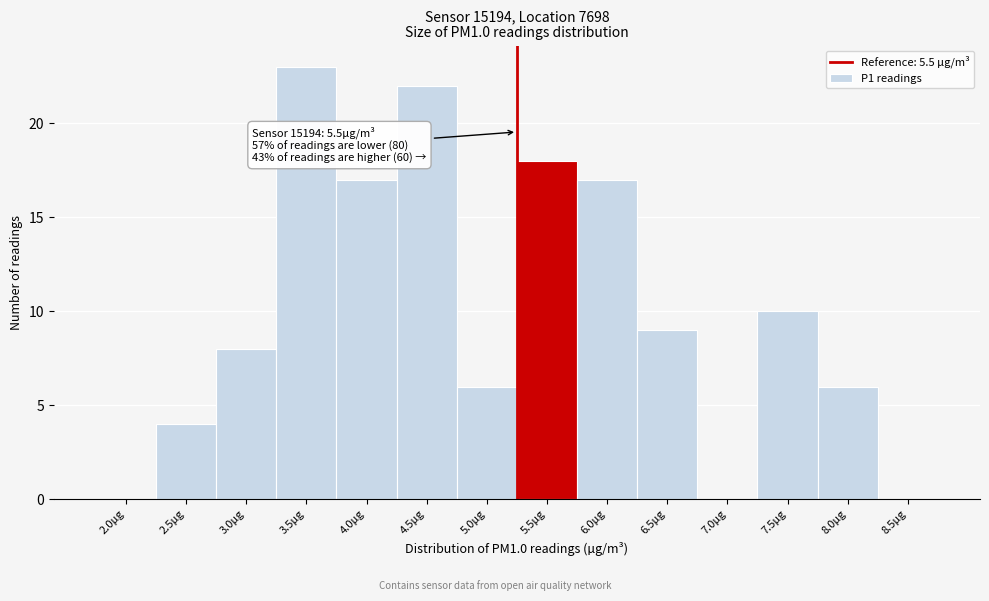

Reading left to right, list all the values displayed in this chart.

2.0µg=0	2.5µg=4	3.0µg=8	3.5µg=23	4.0µg=17	4.5µg=22	5.0µg=6	5.5µg=18	6.0µg=17	6.5µg=9	7.0µg=0	7.5µg=10	8.0µg=6	8.5µg=0